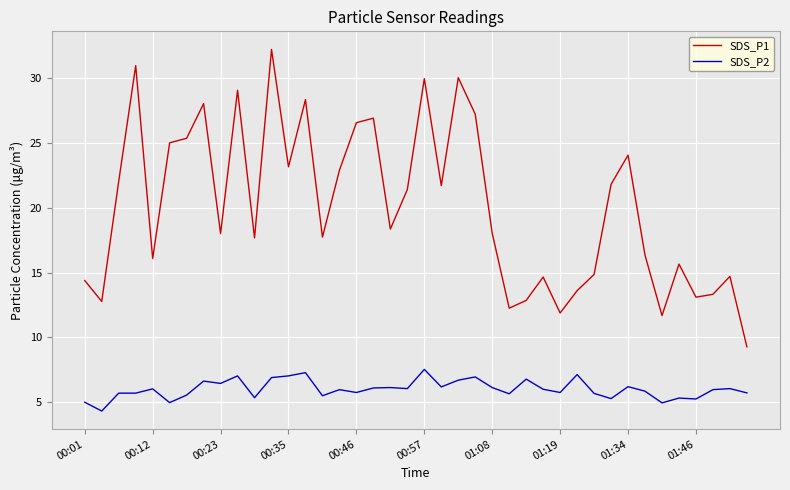

What is the lowest value of the SDS_P1 series?

9.3